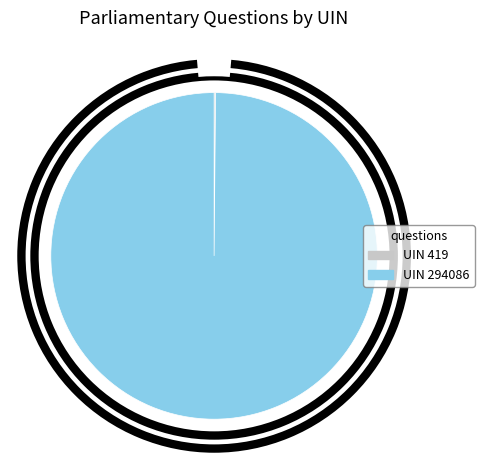

What percentage do UIN 419 and UIN 294086 together represent?

100.0%